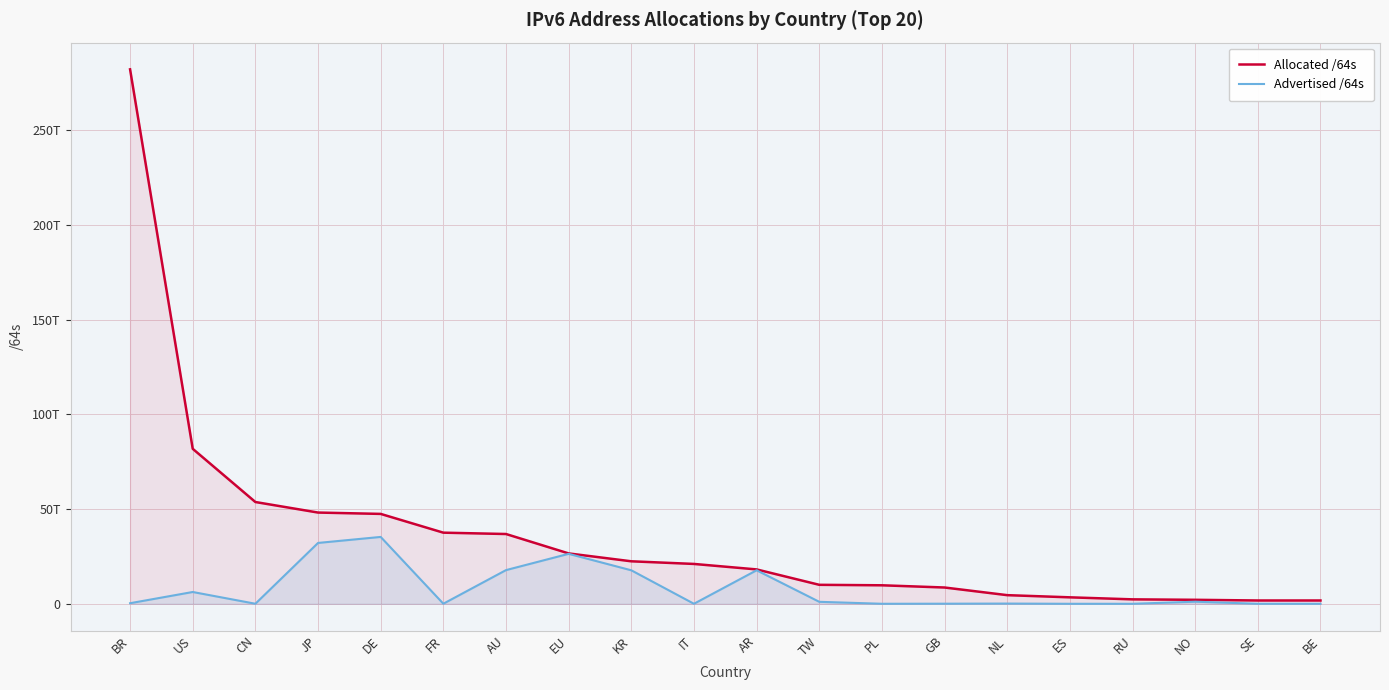

At which category is the sum across all series the highest?

BR